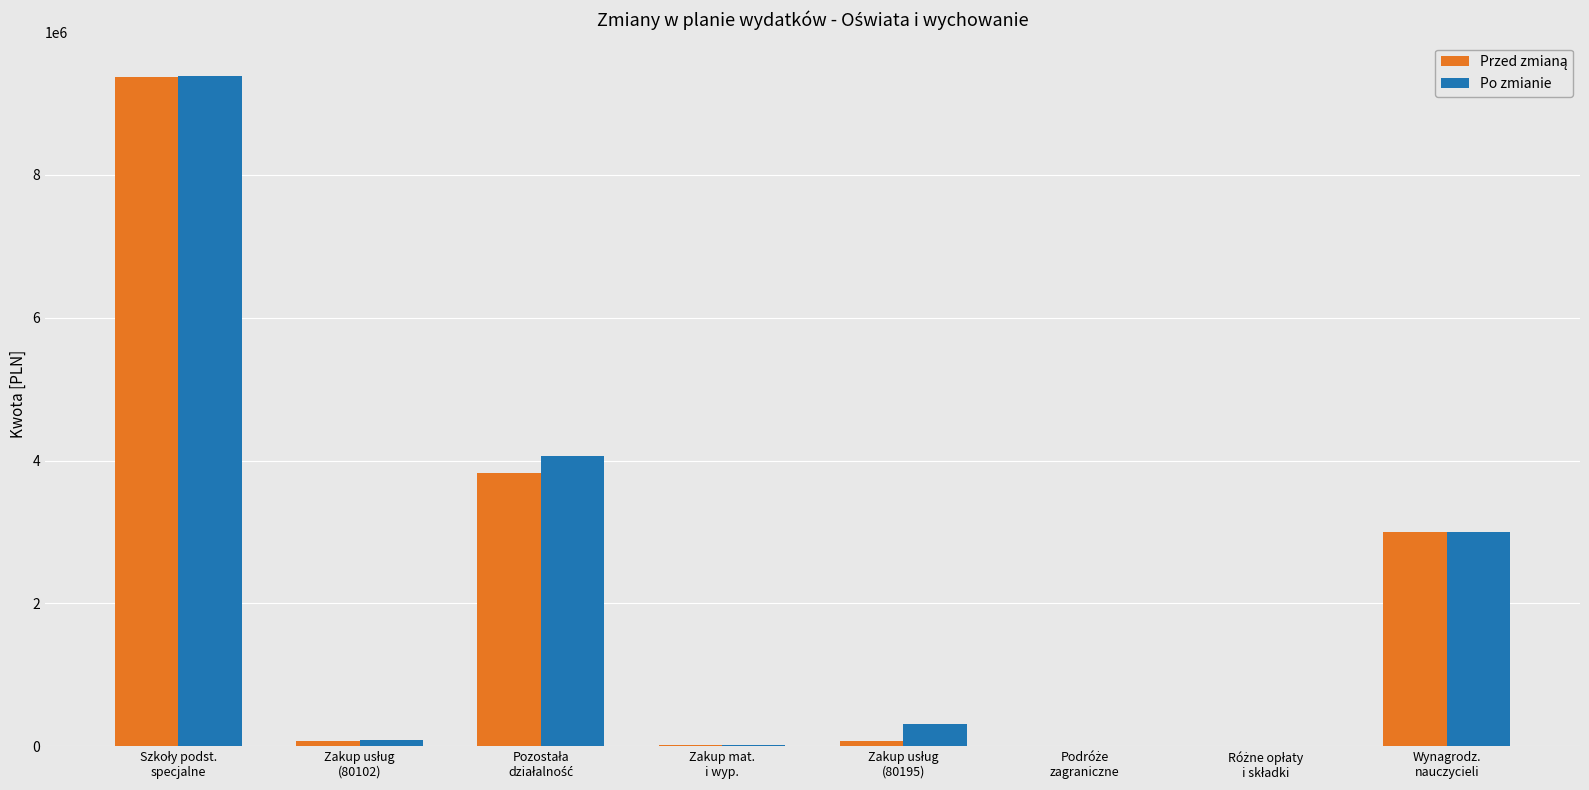

True or false: Po zmianie has a value of 1893.9 at Różne opłaty
i składki.

False